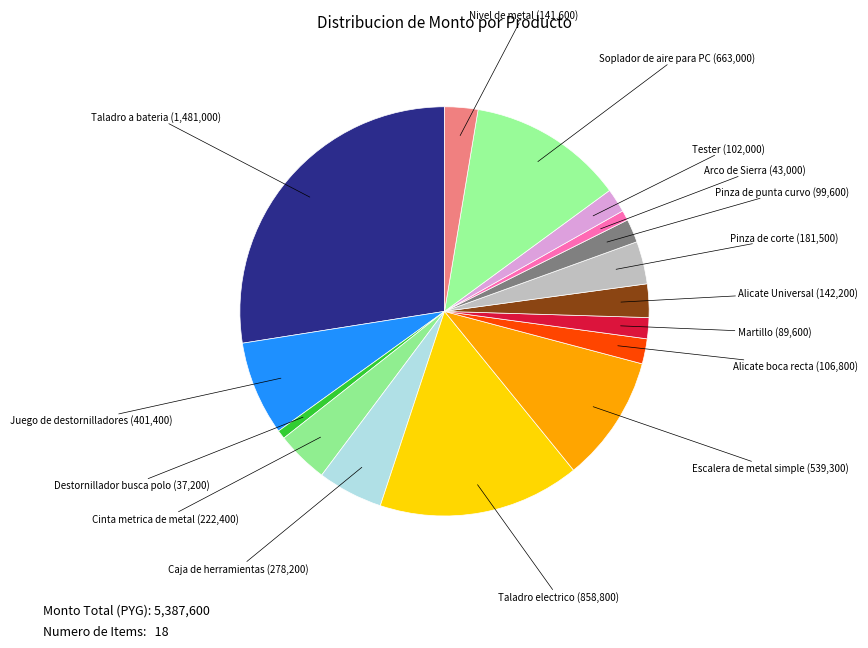

Is the sum of Destornillador busca polo and Pinza de punta curvo greater than half?

No